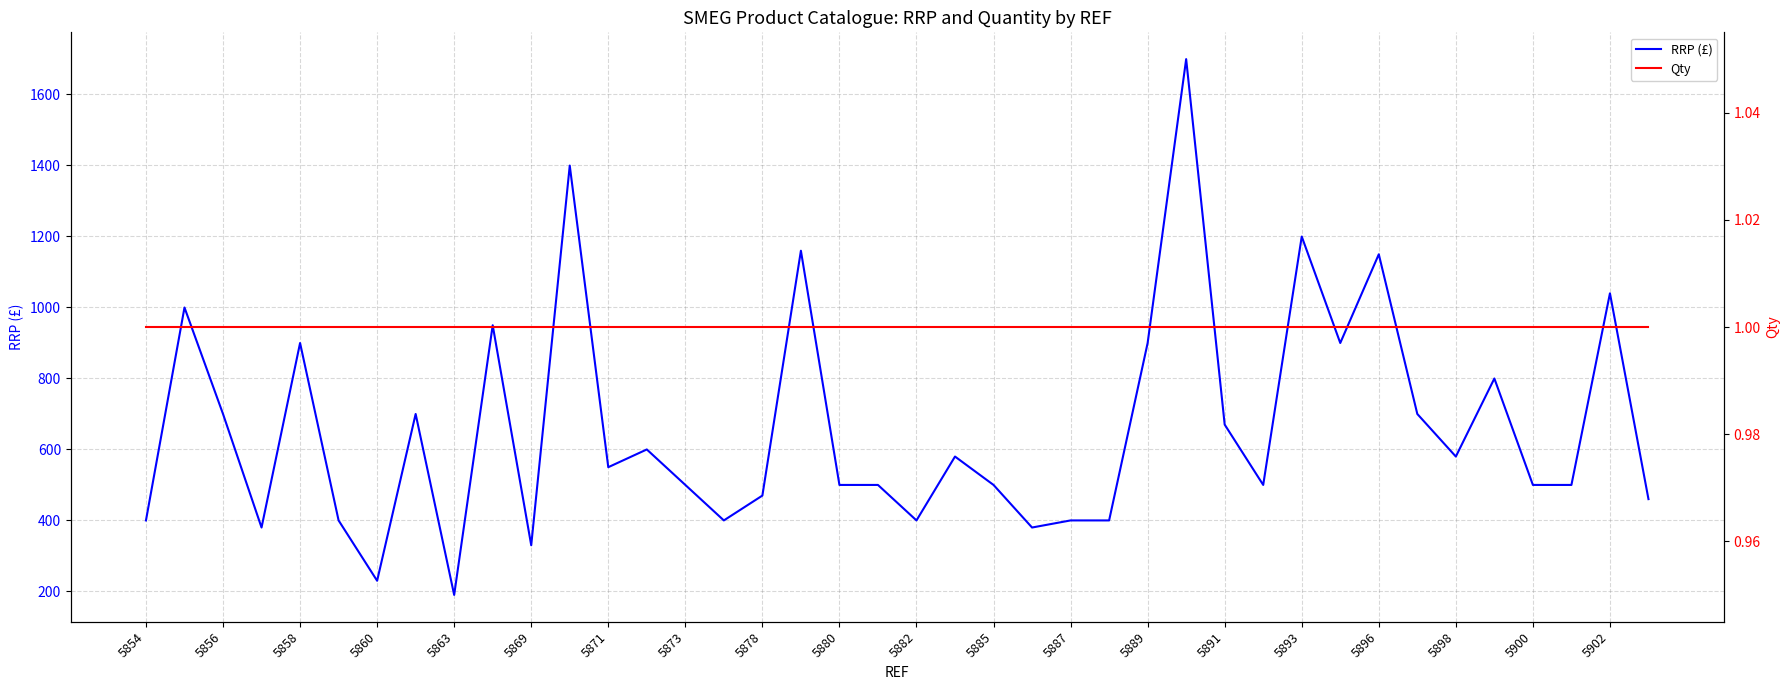

The RRP (£) series shows 399 at 5902. True or false?

False